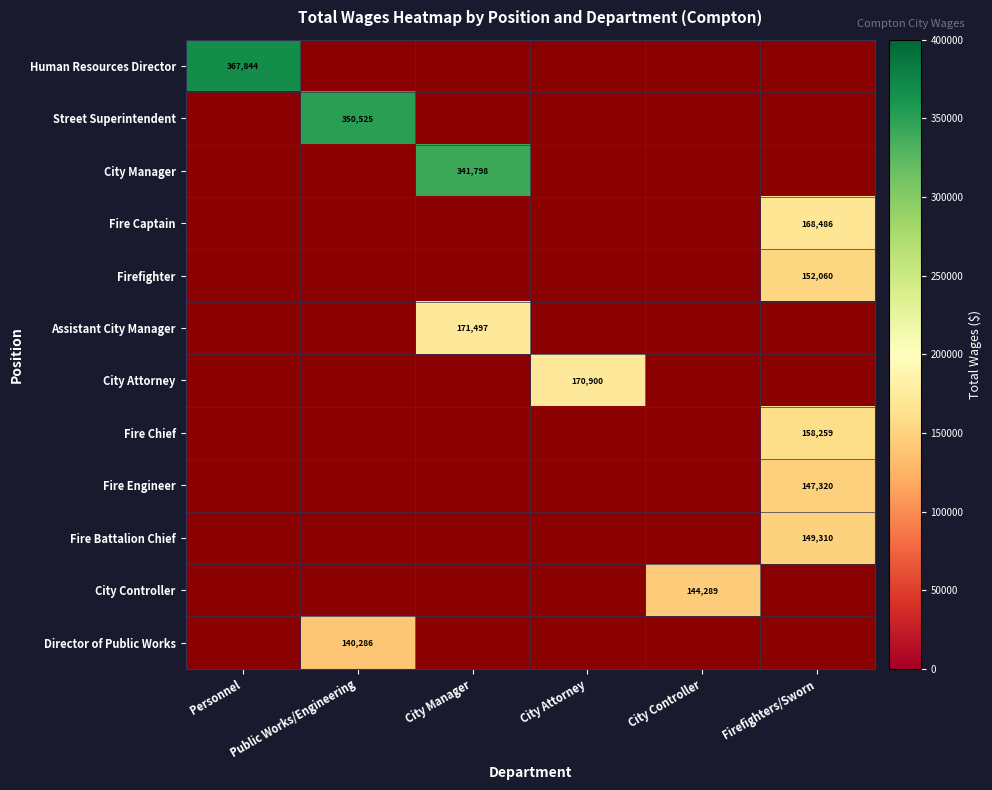

The Human Resources Director series shows 367844 at Personnel. True or false?

True